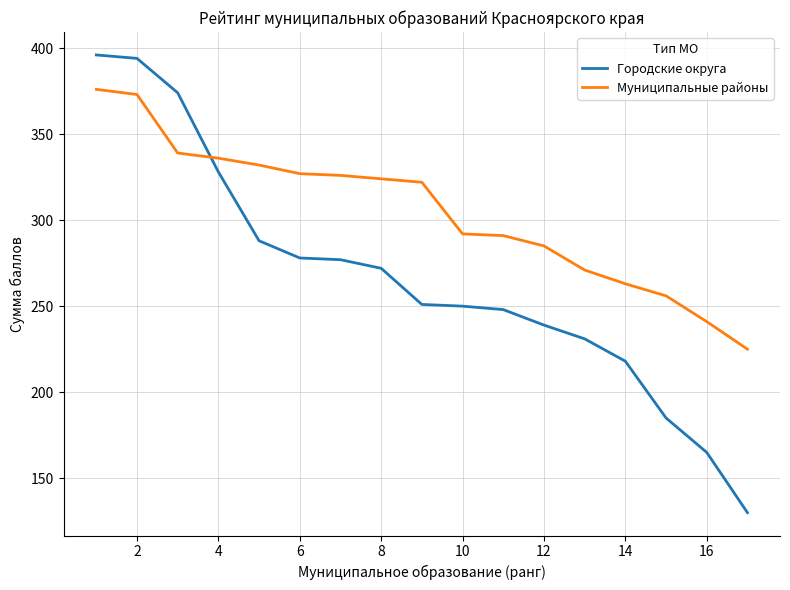

What is the greatest value displayed?

396